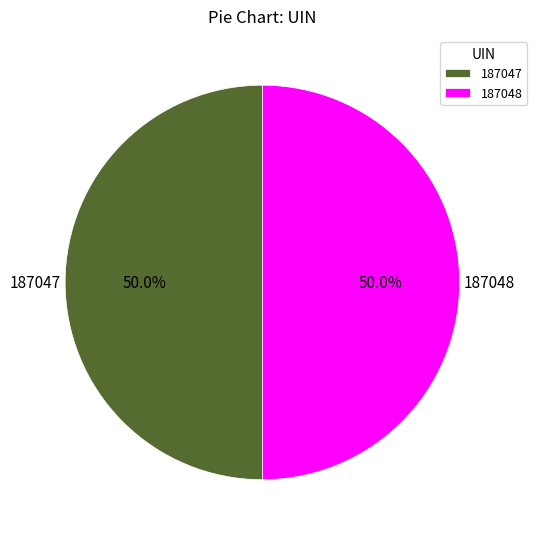

What percentage is the 187048 slice, to the nearest percent?

50%